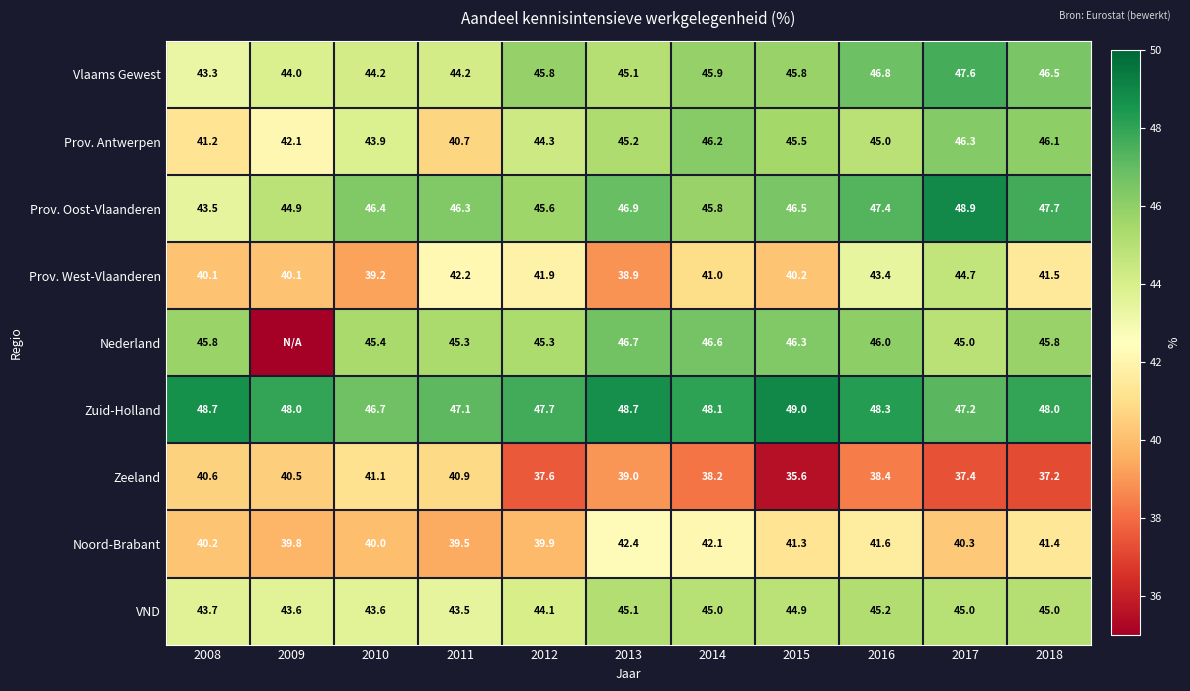

What is the difference between the highest and lowest values at 2018?

10.8